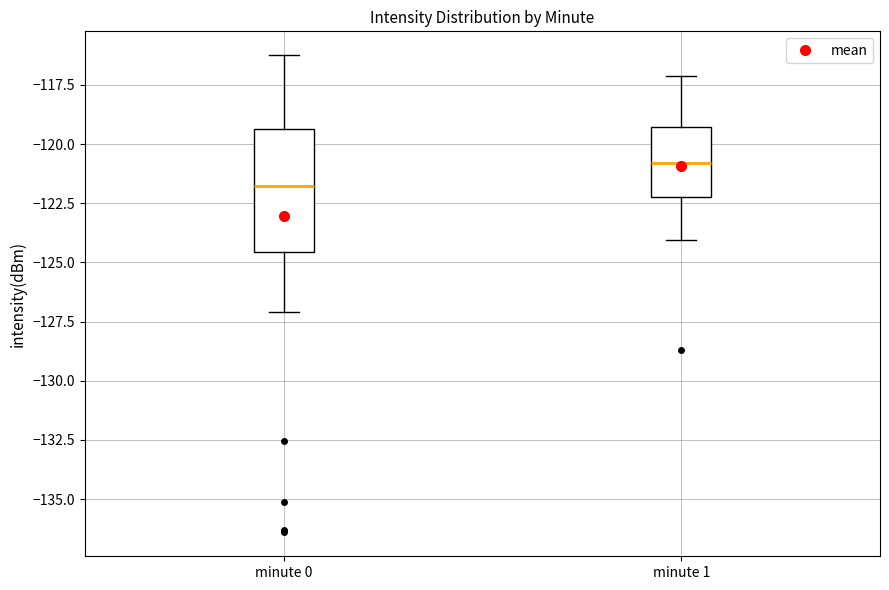

Reading left to right, read every box against the y-axis: the position of its median line, the range the box covers, and the ends of its whiskers. The values are not printed on the chart, so give them approximately, as read against the axis.

minute 0: median -122.0, box -124.5 to -119.5, whiskers -127.0 to -116.0
minute 1: median -121.0, box -122.0 to -119.5, whiskers -124.0 to -117.0